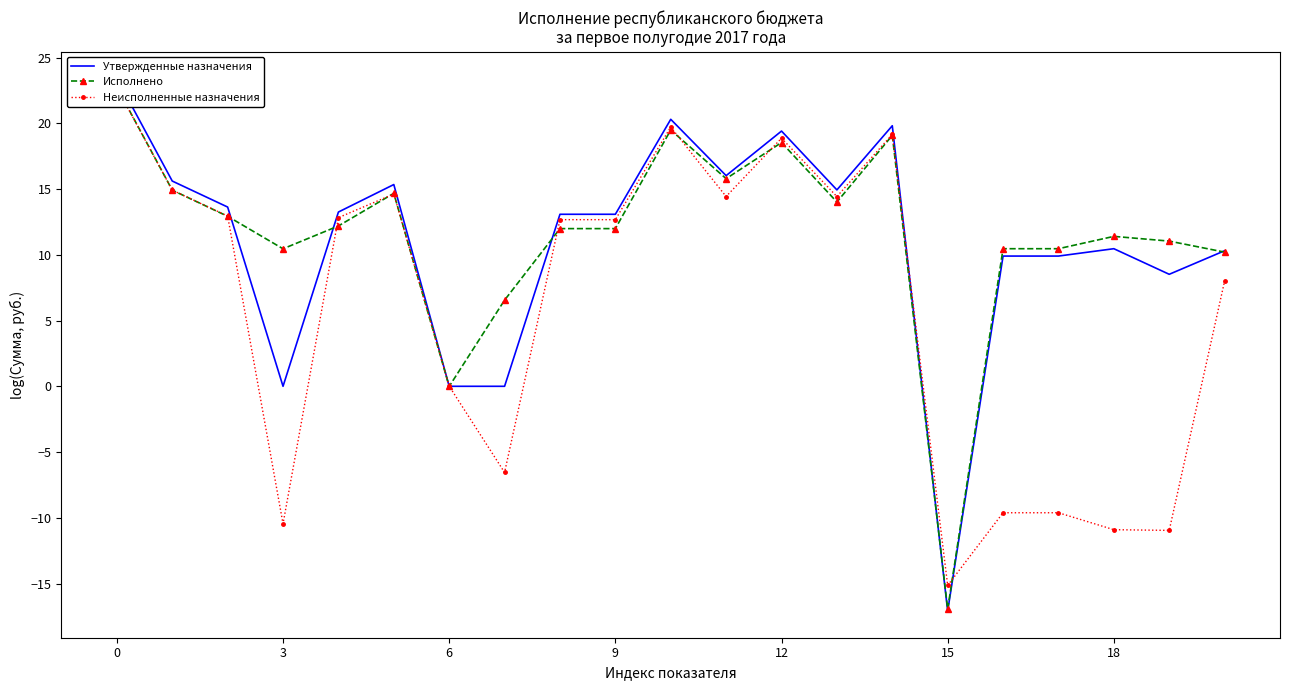

True or false: Исполнено has a value of 10.2 at 20.

True